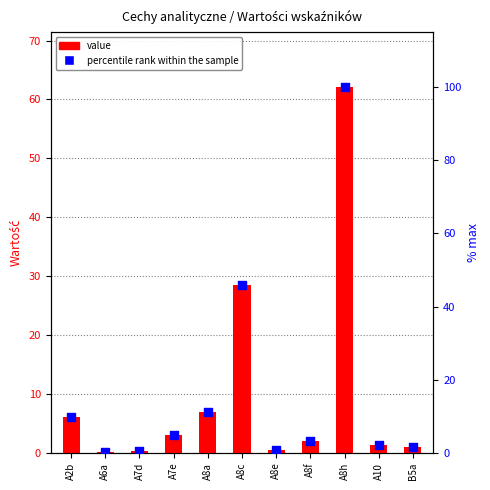

Which series has the widest spread of Y values?

percentile rank within the sample